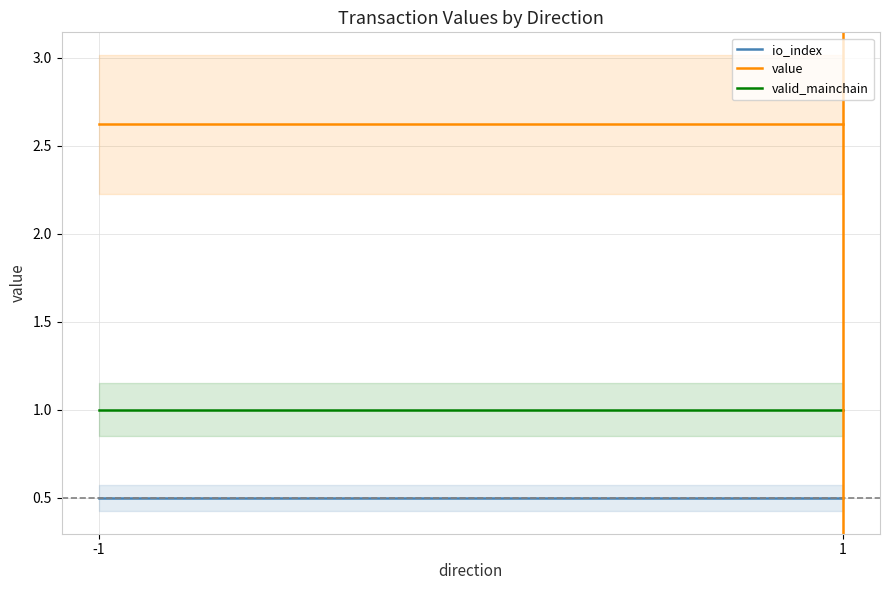

Which series has the largest range (max minus min)?

io_index